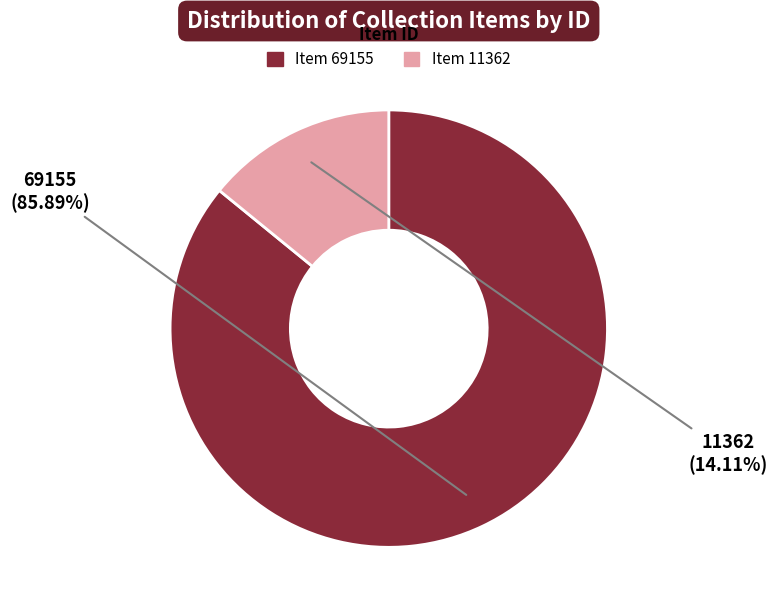

To the nearest percent, what percentage of the pie is Item 11362?

14%